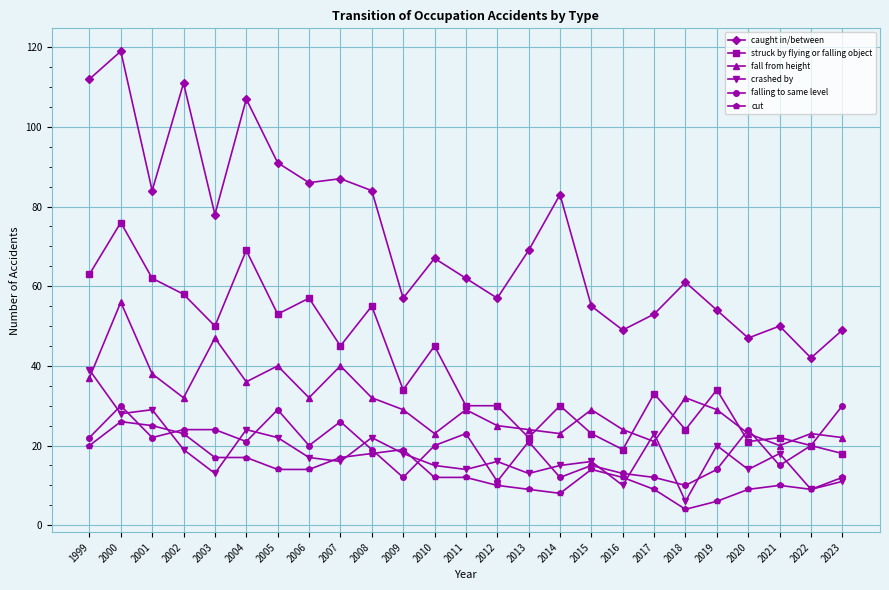

What is the spread (max minus min) of values at 2023?

38